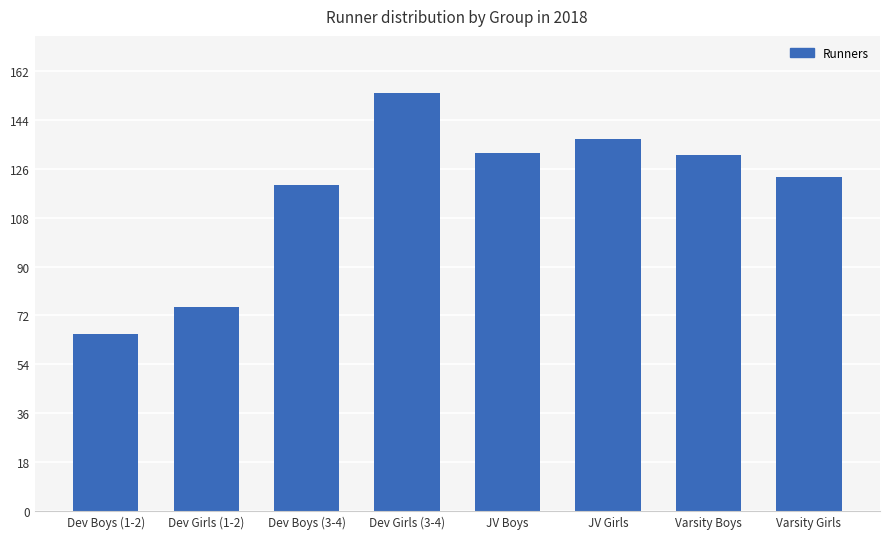

Reading left to right, what are all the values shown in this chart?

65	75	120	154	132	137	131	123